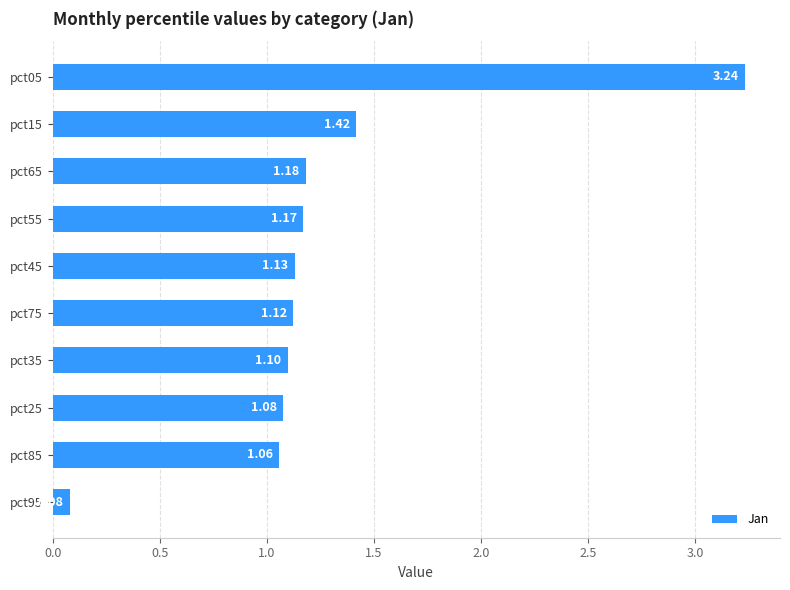

List the labels in order of value, largest first.

pct05, pct15, pct65, pct55, pct45, pct75, pct35, pct25, pct85, pct95